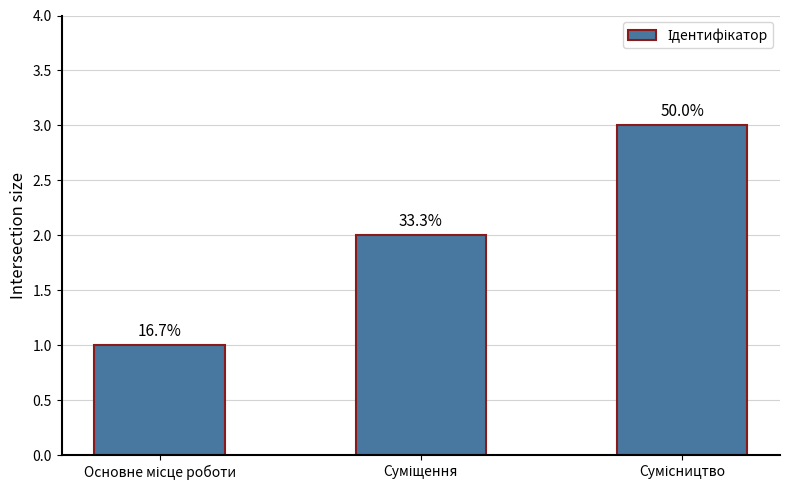

How many values are between 1 and 3?

3